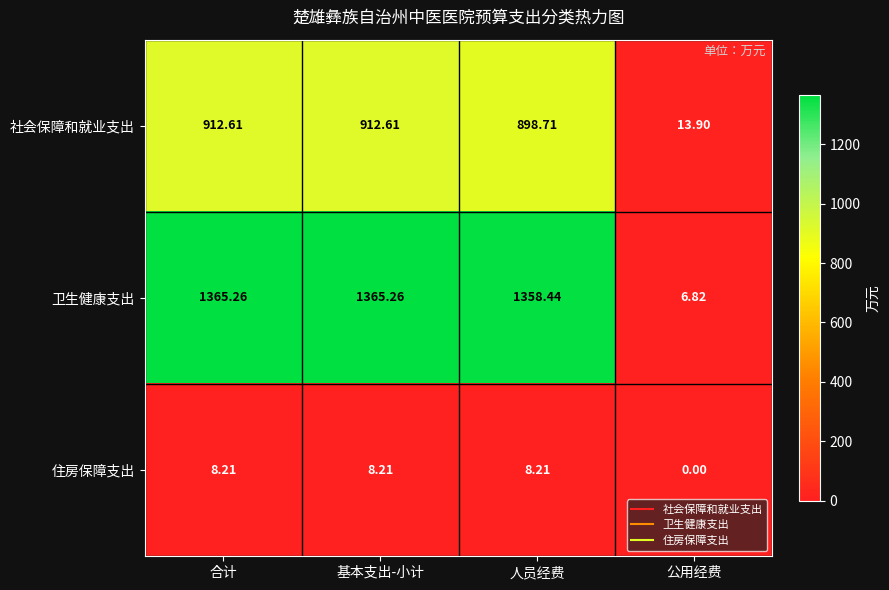

Rank the series by their maximum value, from highest to lowest.

卫生健康支出, 社会保障和就业支出, 住房保障支出